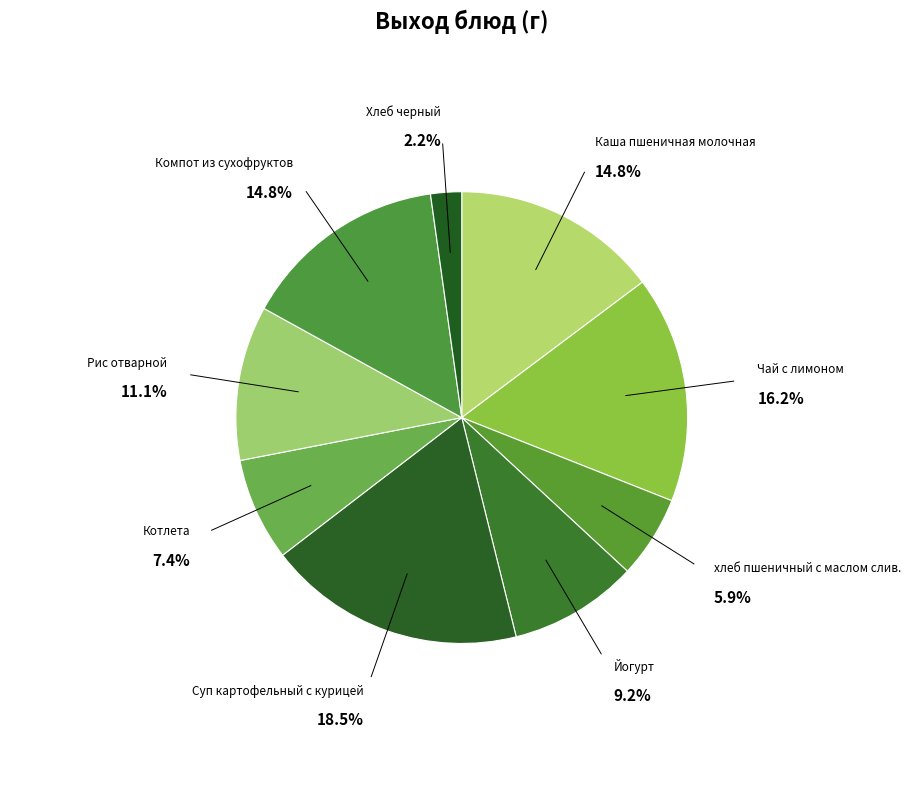

True or false: хлеб пшеничный с маслом слив. accounts for 6% of the total.

True